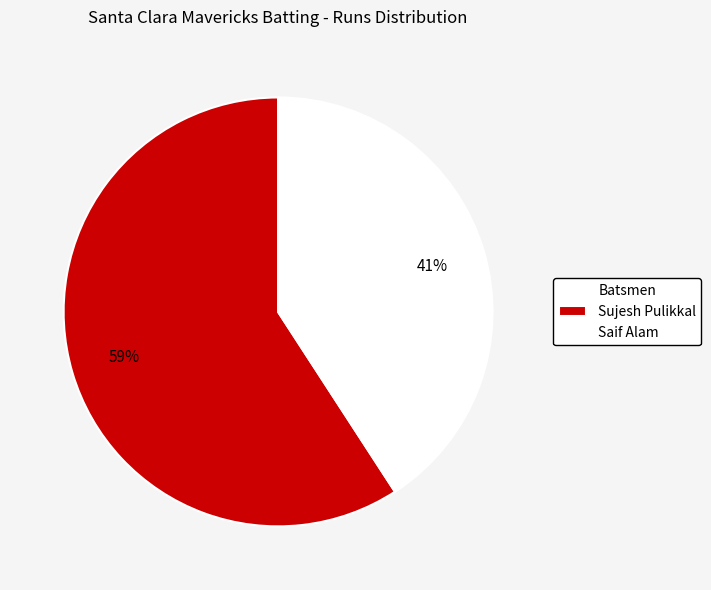

Is it true that Saif Alam is 41% of the pie?

True